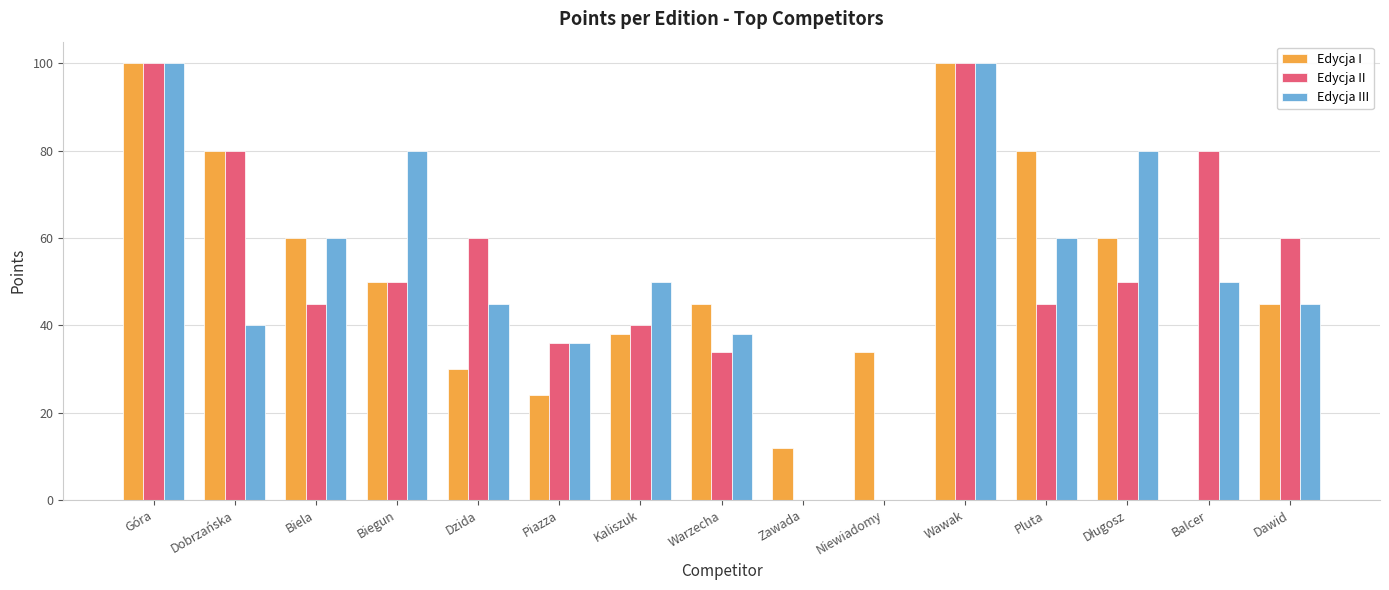

What is the greatest value displayed?

100